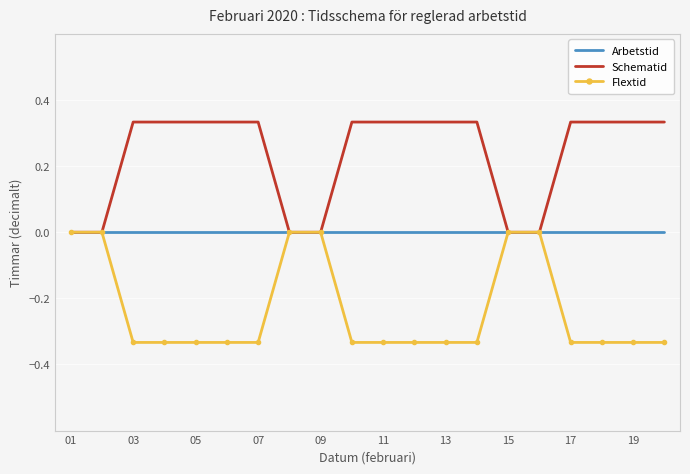

List the series in order of their overall mean, highest first.

Schematid, Arbetstid, Flextid